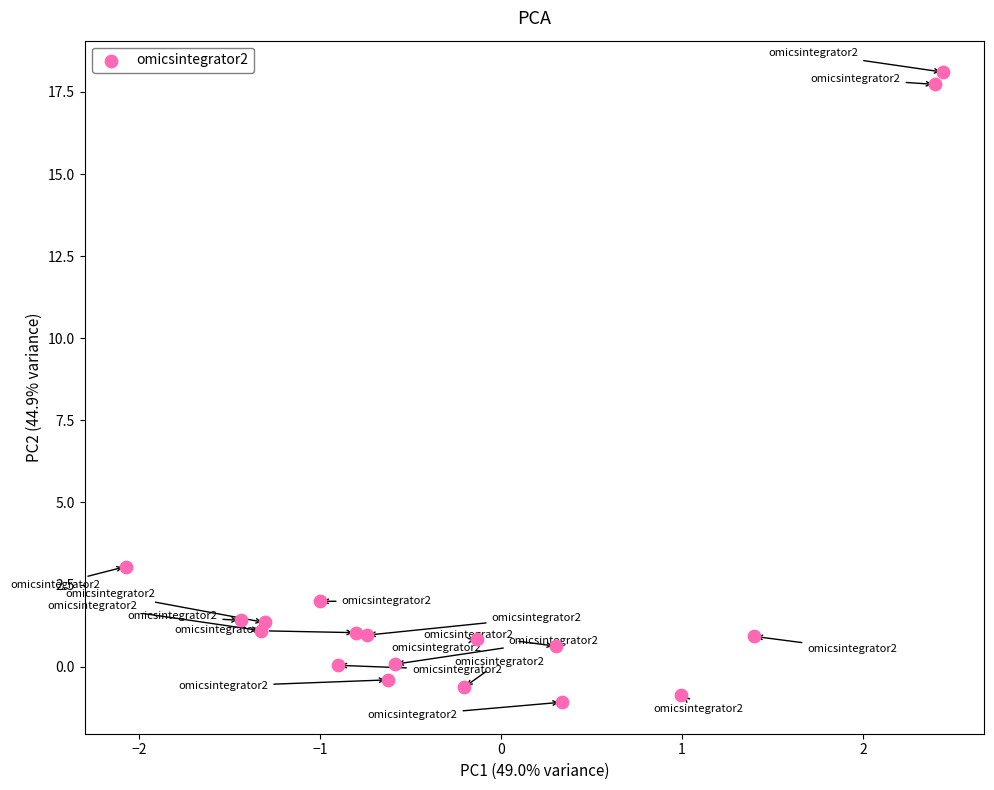

What Y value in the scatter plot is closest to 8?

3.0